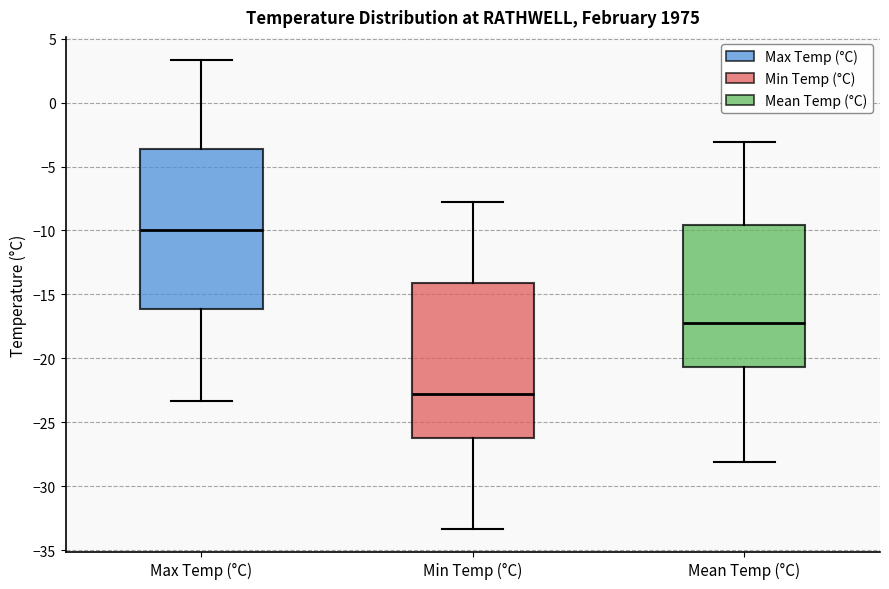

Reading left to right, read every box against the y-axis: the position of its median line, the range the box covers, and the ends of its whiskers. The values are not printed on the chart, so give them approximately, as read against the axis.

Max Temp (°C): median -10.0, box -16.0 to -3.5, whiskers -23.5 to 3.5
Min Temp (°C): median -22.5, box -26.0 to -14.0, whiskers -33.5 to -8.0
Mean Temp (°C): median -17.0, box -20.5 to -9.5, whiskers -28.0 to -3.0